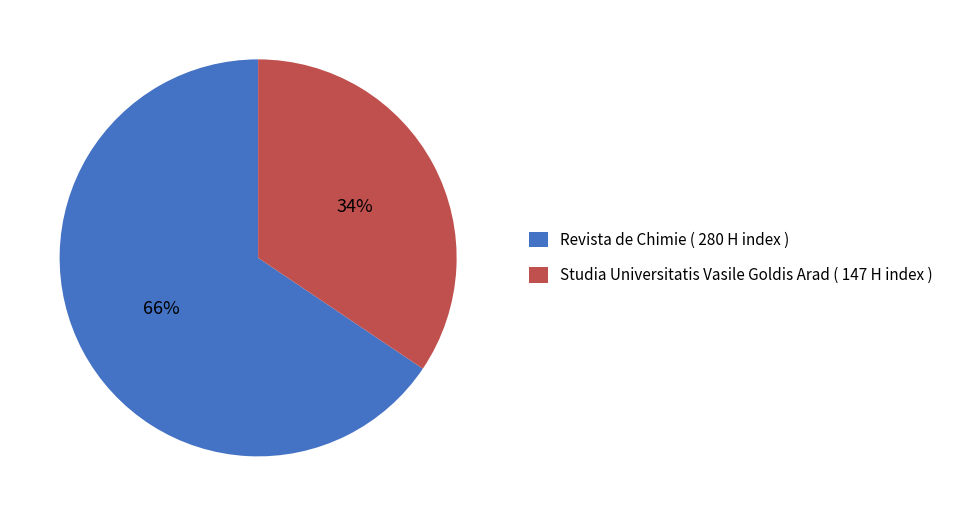

To the nearest percent, what is the combined percentage of Revista de Chimie ( 280 H index ) and Studia Universitatis Vasile Goldis Arad ( 147 H index )?

100%